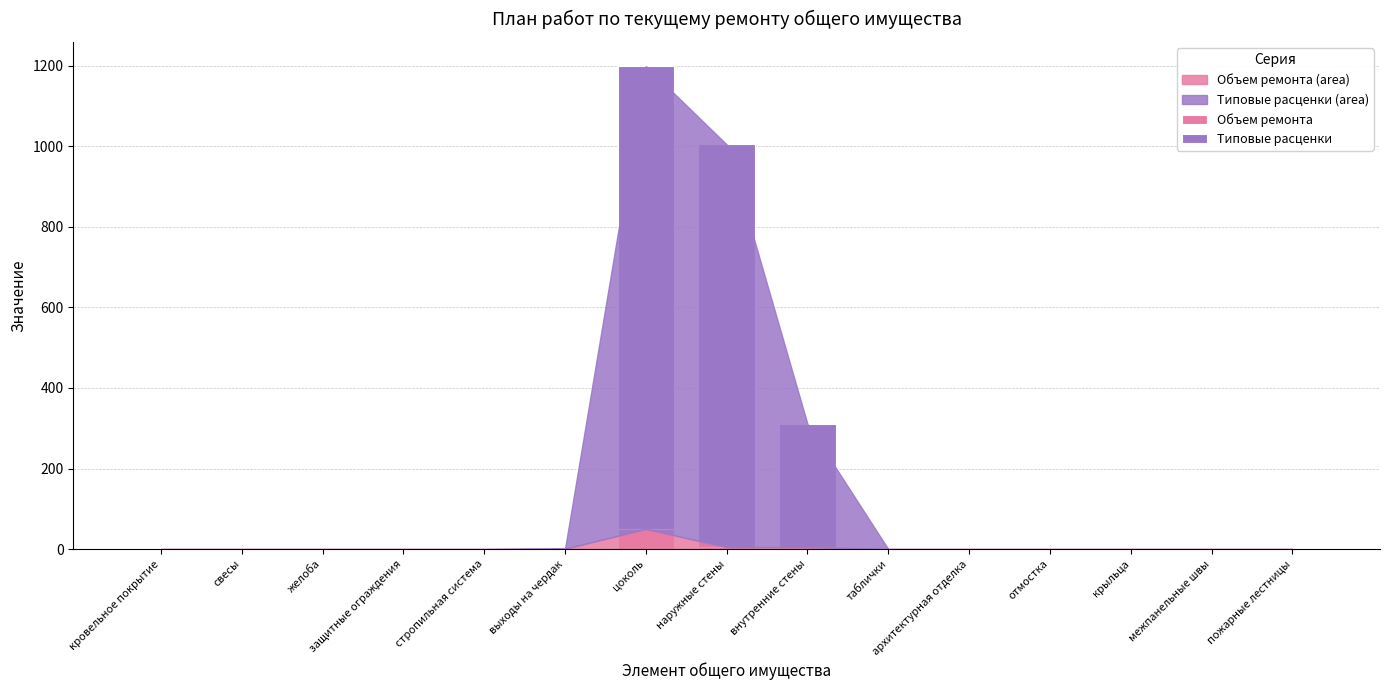

What is the highest value of the Объем ремонта series?

50.0